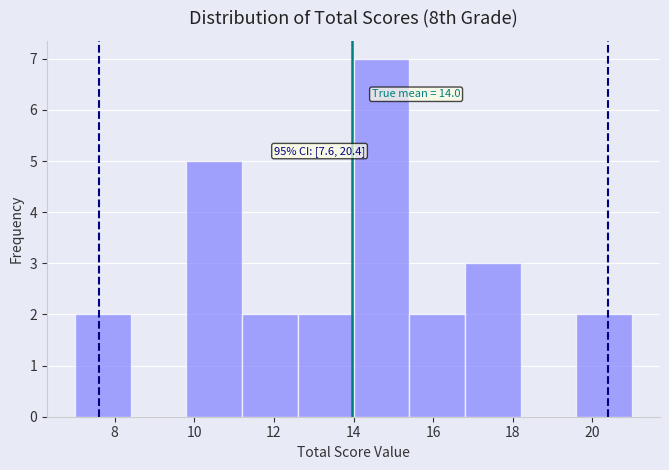

Which range on the x-axis has the tallest bar?

14.0 to 15.4